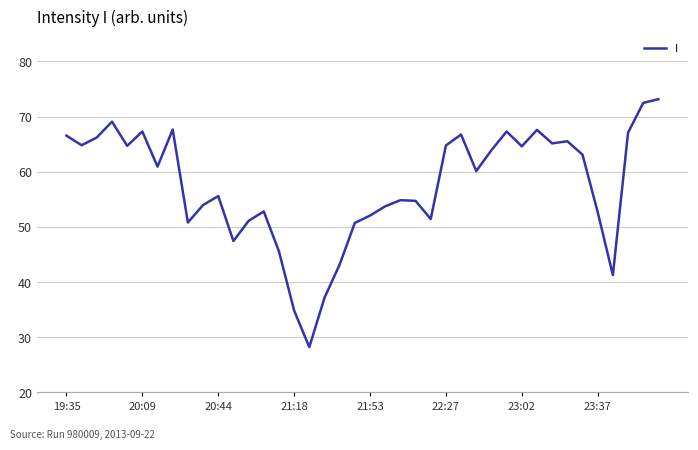

What is the maximum value shown in the chart?

73.2